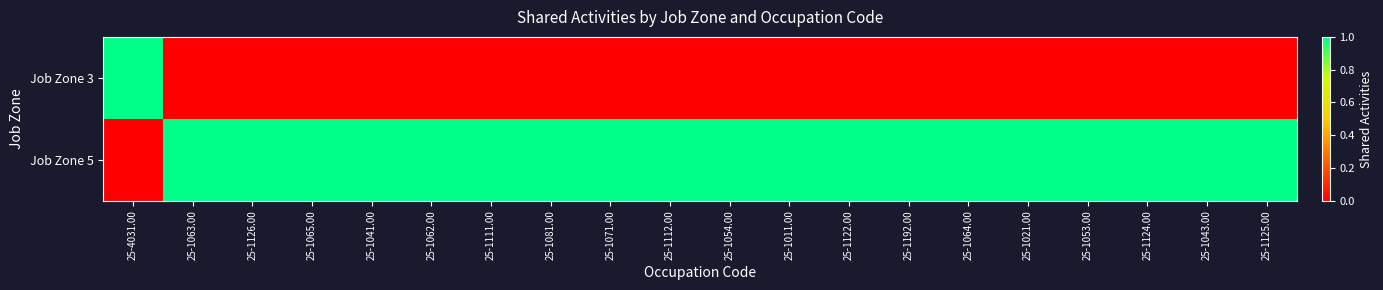

Which series has the largest total across all categories?

Job Zone 5